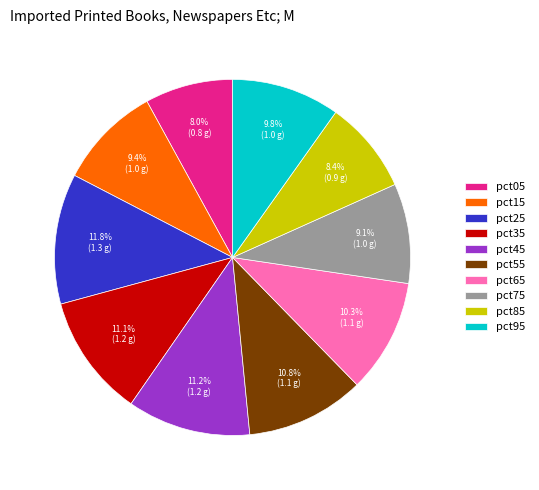

What portion of the pie excludes pct45?

88.8%